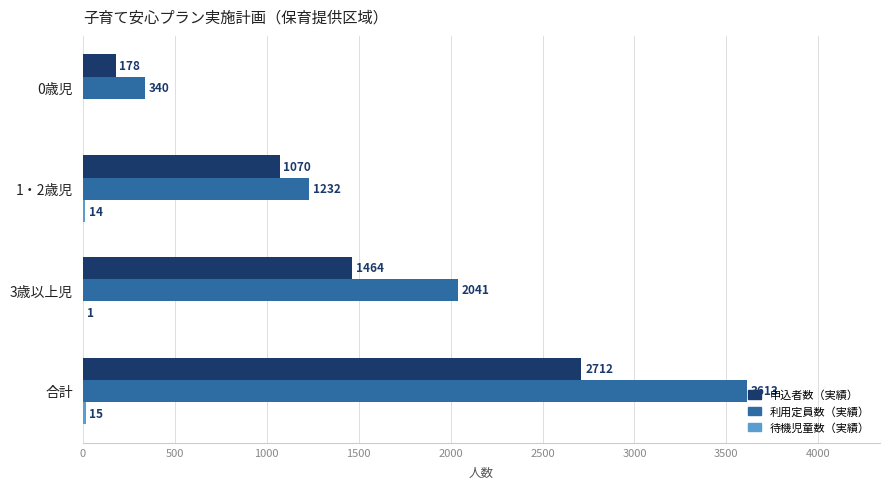

What is the maximum value for 申込者数（実績）?

2712